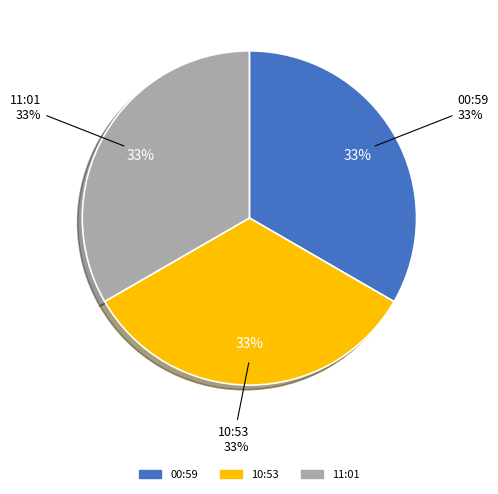

How much of the chart is everything except 2023-05-03T00:59:22.282Z?

66.7%